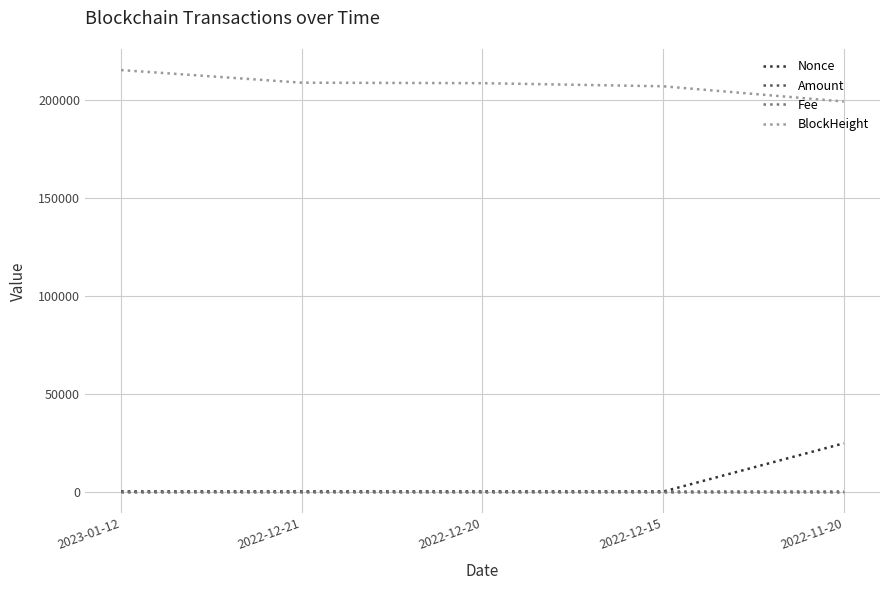

Is the value of BlockHeight at 2023-01-12 greater than the value of Amount at 2022-11-20?

Yes